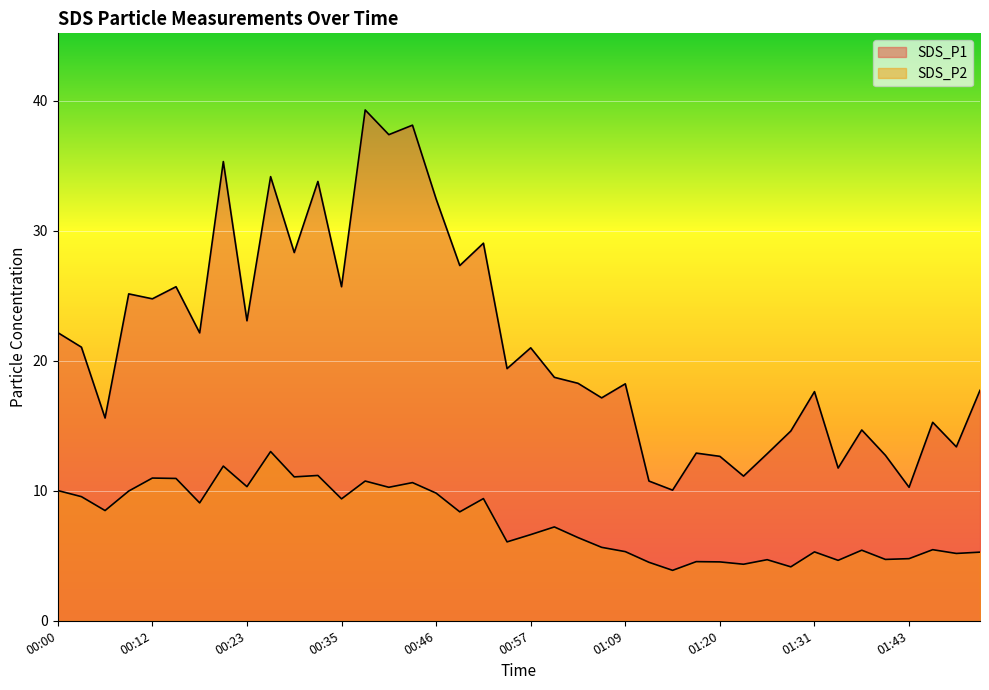

Reading left to right, extract all data points from this chart.

SDS_P1: 00:00=22.2	00:03=21.1	00:06=15.6	00:09=25.1	00:12=24.8	00:15=25.7	00:18=22.1	00:21=35.3	00:23=23.1	00:26=34.2	00:29=28.3	00:32=33.8	00:35=25.7	00:38=39.3	00:40=37.4	00:43=38.1	00:46=32.5	00:49=27.3	00:52=29.1	00:55=19.4	00:57=21.0	01:00=18.7	01:03=18.3	01:06=17.1	01:09=18.2	01:11=10.8	01:14=10.1	01:17=12.9	01:20=12.7	01:23=11.1	01:26=12.8	01:29=14.6	01:31=17.6	01:34=11.8	01:37=14.7	01:40=12.7	01:43=10.3	01:46=15.3	01:48=13.4	01:51=17.7
SDS_P2: 00:00=10.0	00:03=9.6	00:06=8.5	00:09=10.0	00:12=11.0	00:15=10.9	00:18=9.1	00:21=11.9	00:23=10.3	00:26=13.0	00:29=11.1	00:32=11.2	00:35=9.4	00:38=10.8	00:40=10.3	00:43=10.6	00:46=9.8	00:49=8.4	00:52=9.4	00:55=6.1	00:57=6.6	01:00=7.2	01:03=6.4	01:06=5.7	01:09=5.3	01:11=4.5	01:14=3.9	01:17=4.5	01:20=4.5	01:23=4.3	01:26=4.7	01:29=4.2	01:31=5.3	01:34=4.7	01:37=5.4	01:40=4.7	01:43=4.8	01:46=5.5	01:48=5.2	01:51=5.3